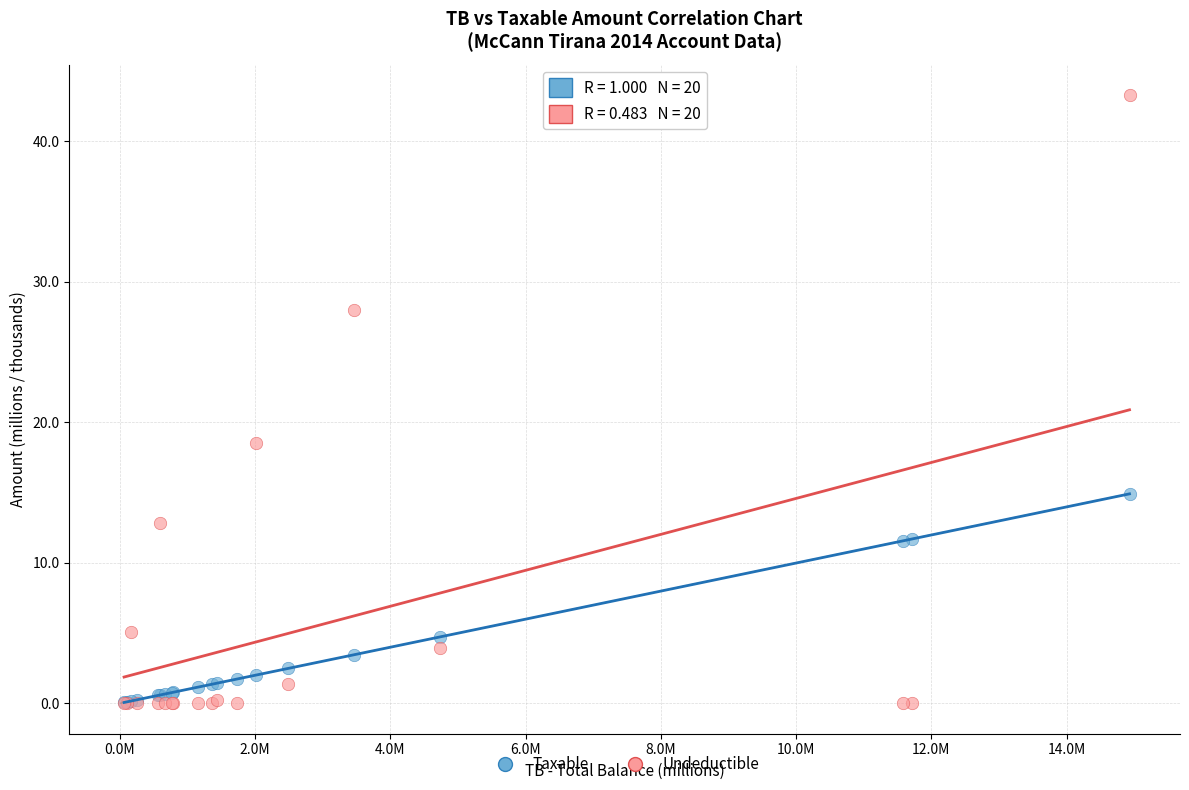

Across all series, what Y value is closest to 21?

18.5